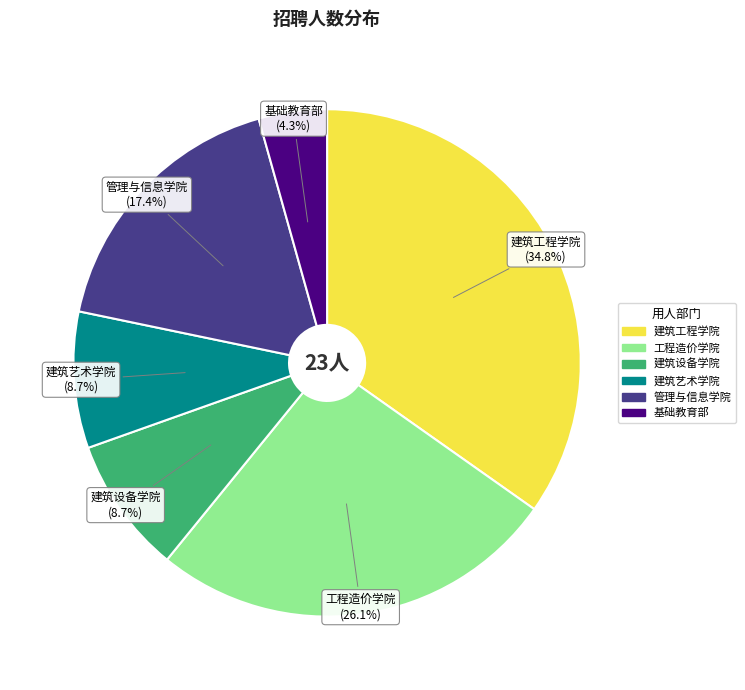

Is it true that 建筑艺术学院 is 9% of the pie?

True